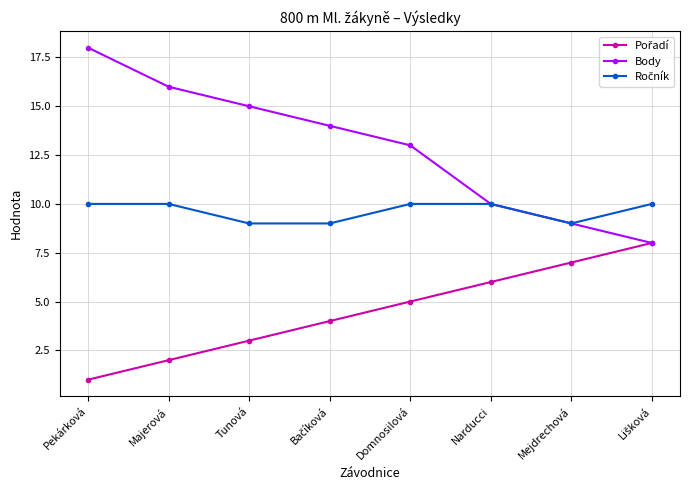

What is the label of the 7th point from the left?

Mejdrechová